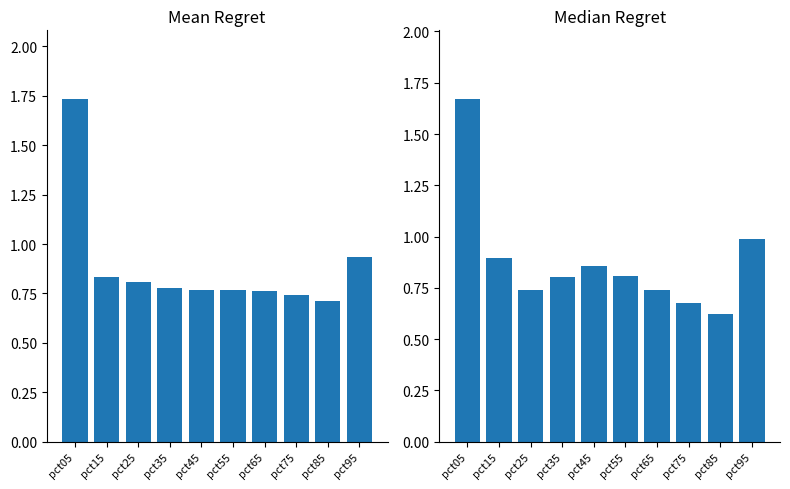

Where is Mean Regret nearest to the value 1?

pct95